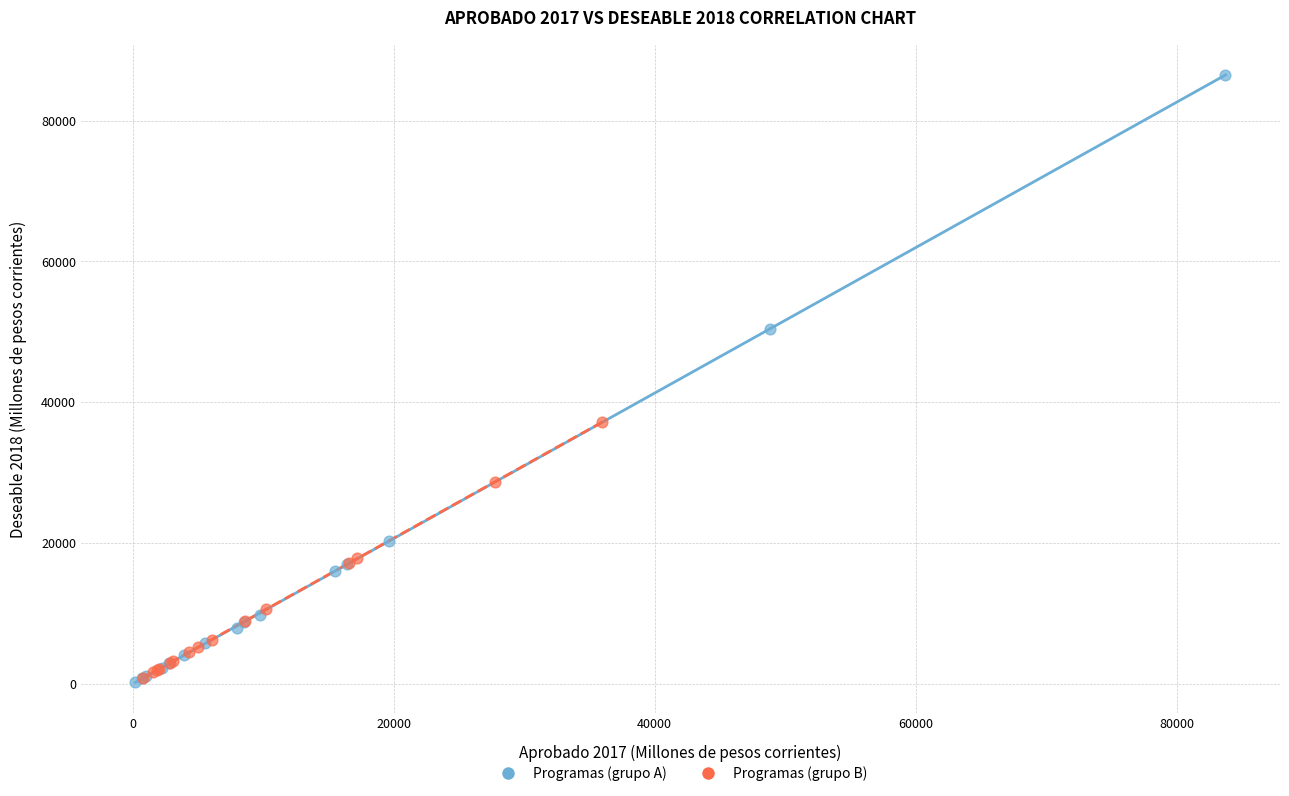

Which series contains the highest Y value?

Programas (grupo A)